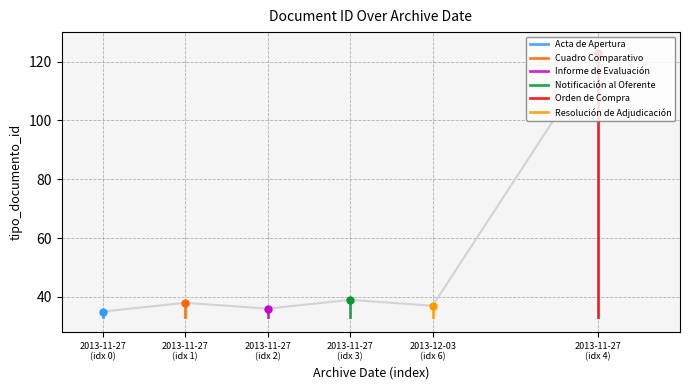

How many values in the Notificación al Oferente series are below 39?

1